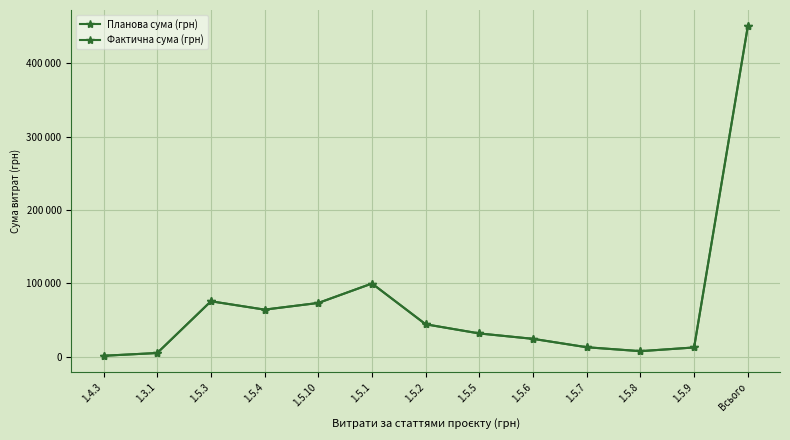

Which label corresponds to the largest value in the chart?

Всього